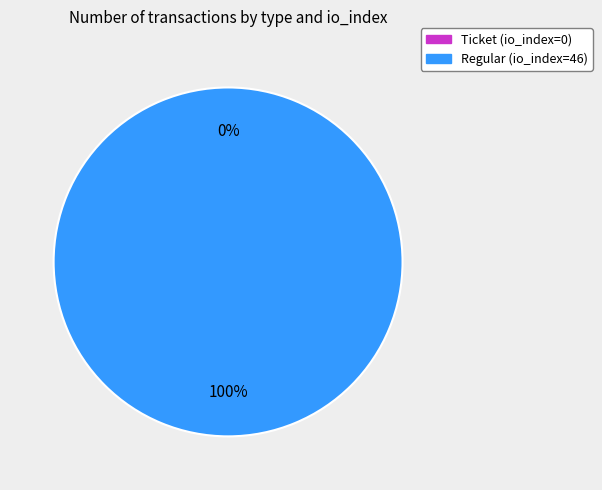

What is the change in value from Ticket (io_index=0) to Regular (io_index=46)?

+46